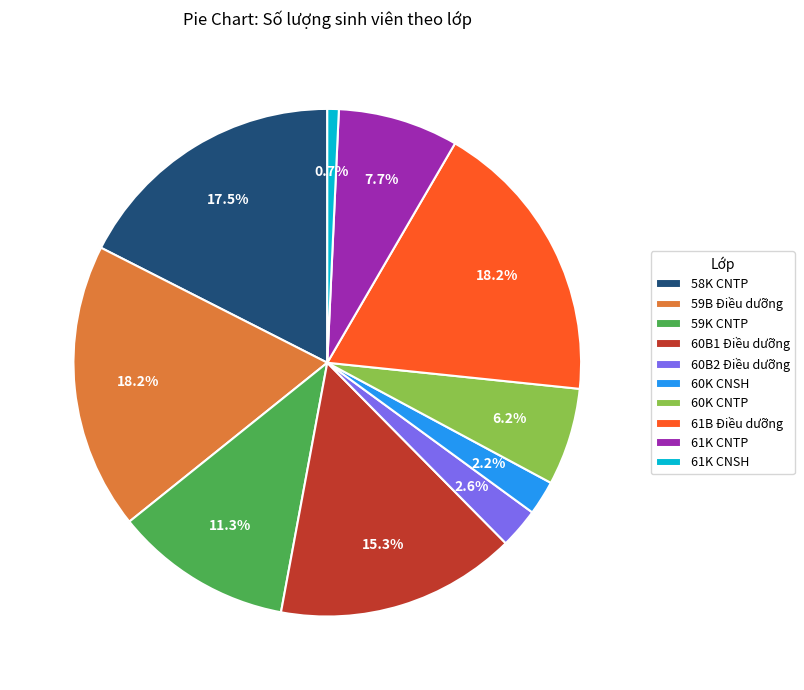

What is the smallest slice in the pie chart?

61K CNSH